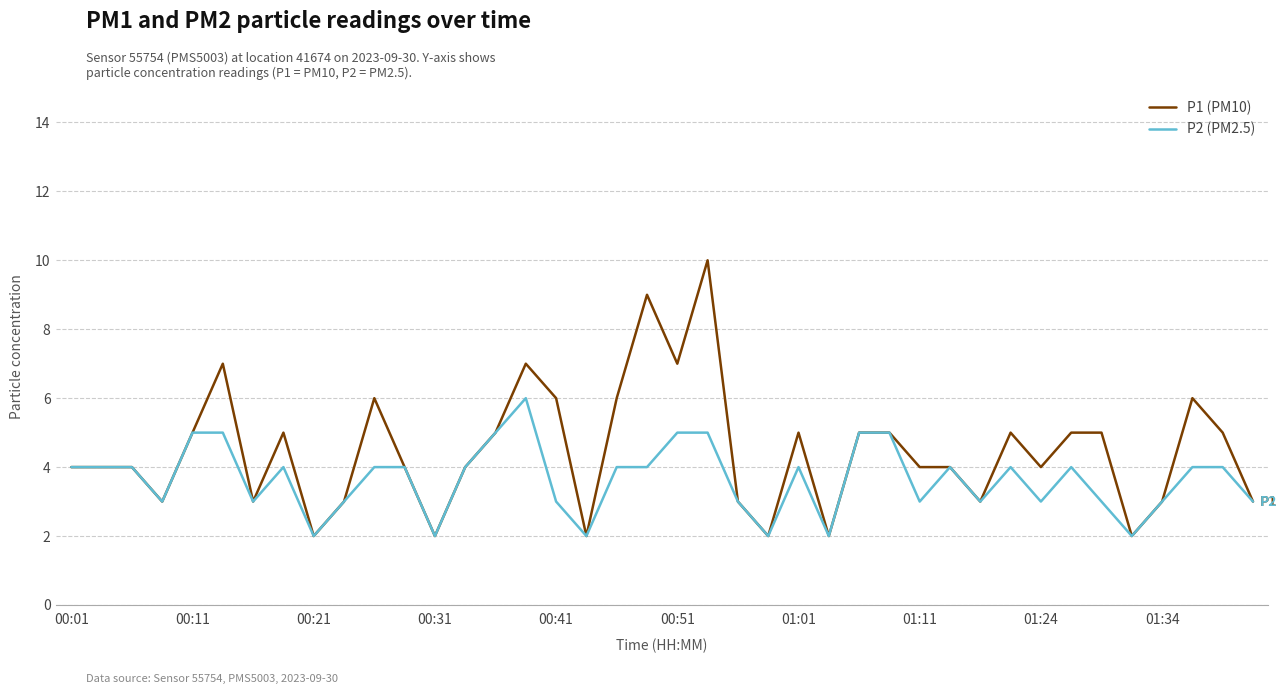

Reading right to left, what are all the values shown in this chart?

P1 (PM10): 3	5	6	3	2	5	5	4	5	3	4	4	5	5	2	5	2	3	10	7	9	6	2	6	7	5	4	2	4	6	3	2	5	3	7	5	3	4	4	4
P2 (PM2.5): 3	4	4	3	2	3	4	3	4	3	4	3	5	5	2	4	2	3	5	5	4	4	2	3	6	5	4	2	4	4	3	2	4	3	5	5	3	4	4	4